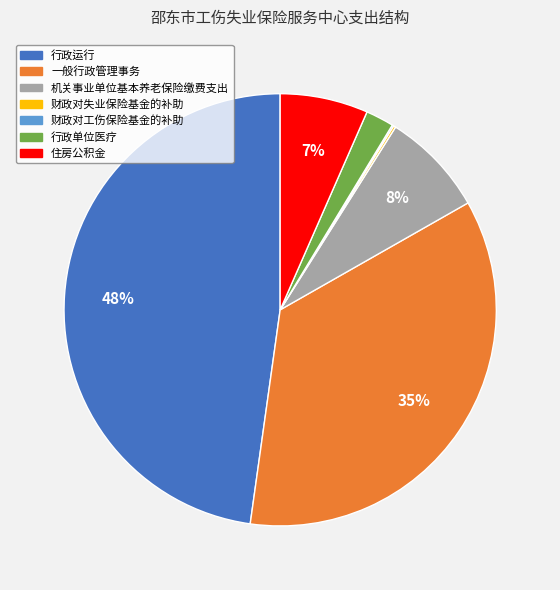

The 机关事业单位基本养老保险缴费支出 slice represents 2% of the pie. True or false?

False